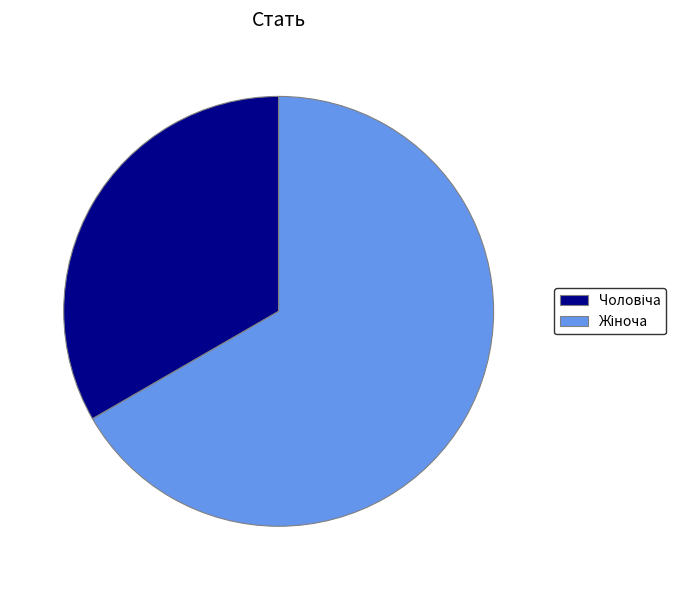

Does any single category account for the majority?

Yes